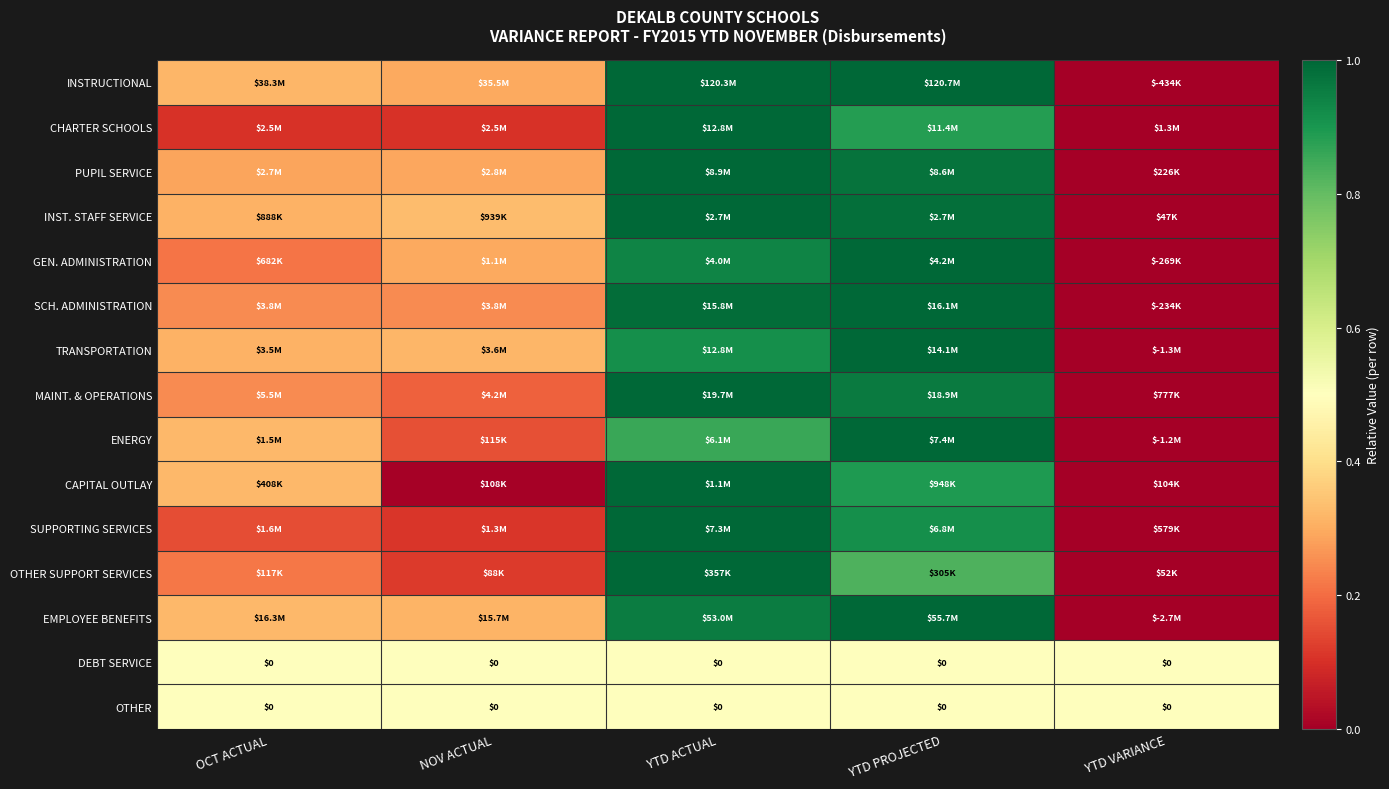

What is the sum of the TRANSPORTATION values at YTD ACTUAL and YTD VARIANCE?

0.9